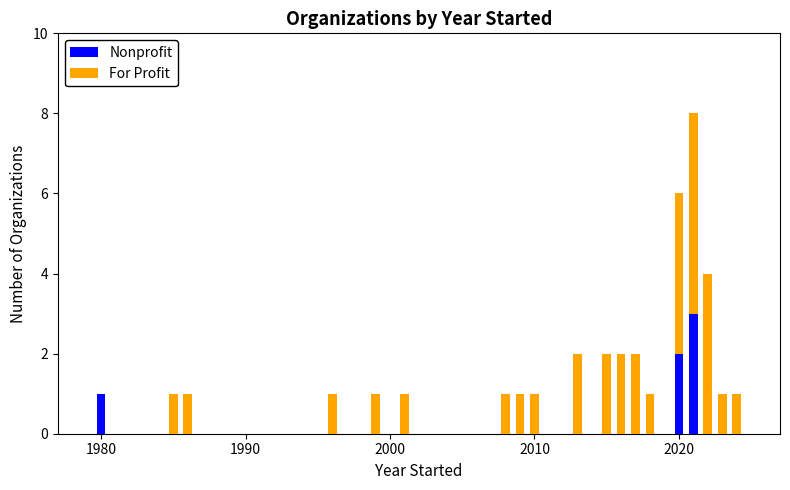

What is the maximum value for Nonprofit?

3